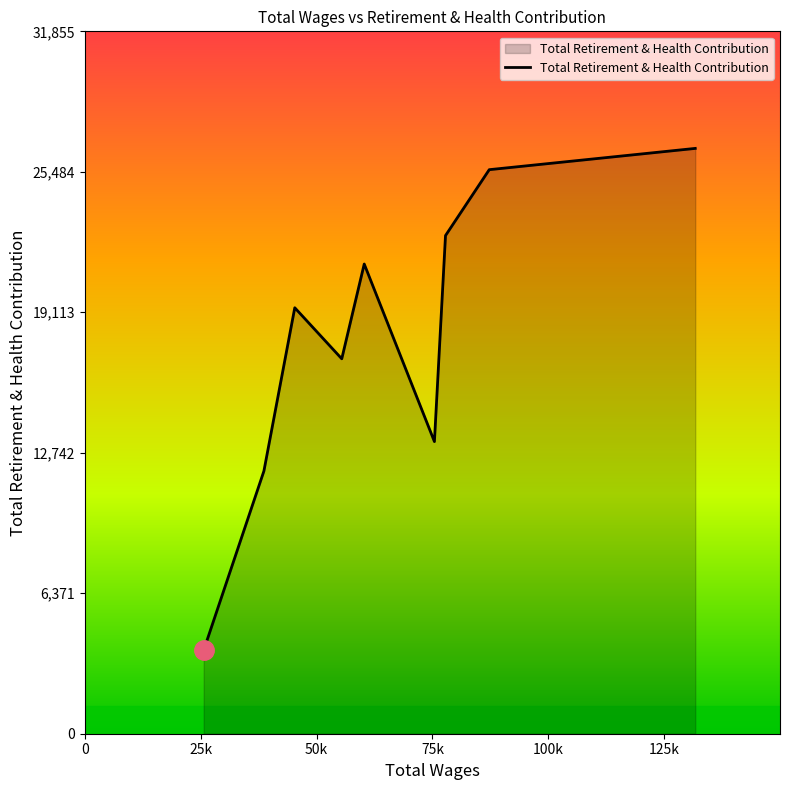

What is the difference between the maximum and minimum values?

22757